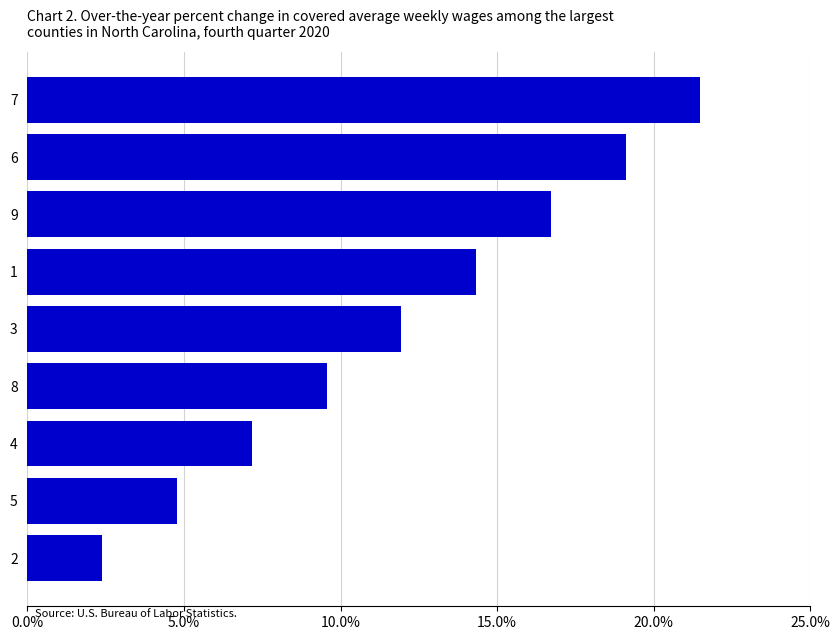

Are the bars horizontal?

Yes